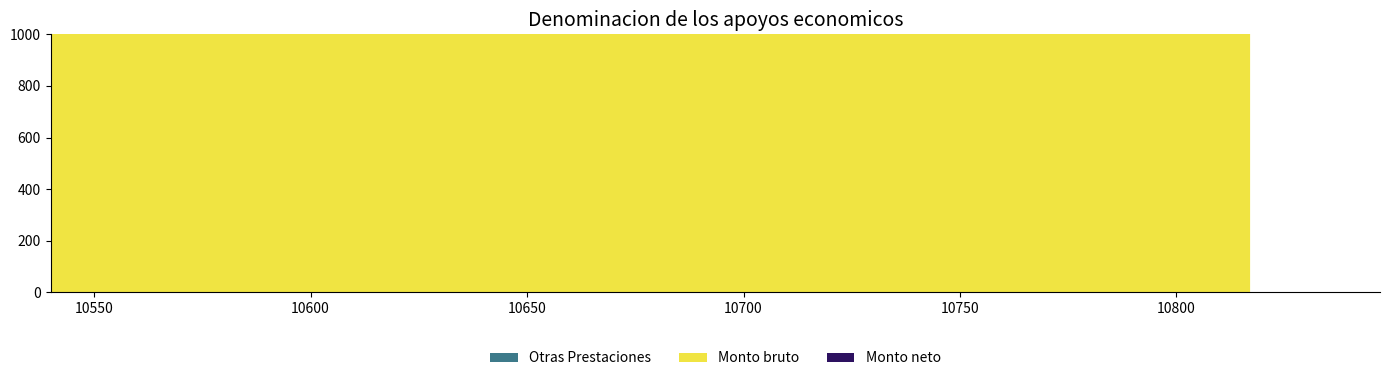

Reading left to right, list all the values displayed in this chart.

Otras Prestaciones: 0	0	0	0	0	0	0	0	0	0	0	0	0	0	0
Monto bruto: 10817	10838	10821	10822	10824	10825	10827	10831	10839	10845	10846	10847	10648	10546	10540
Monto neto: 10539	10754	10542	10864	10751	10863	11475	10445	10501	10001	10758	10752	10230	10252	10253